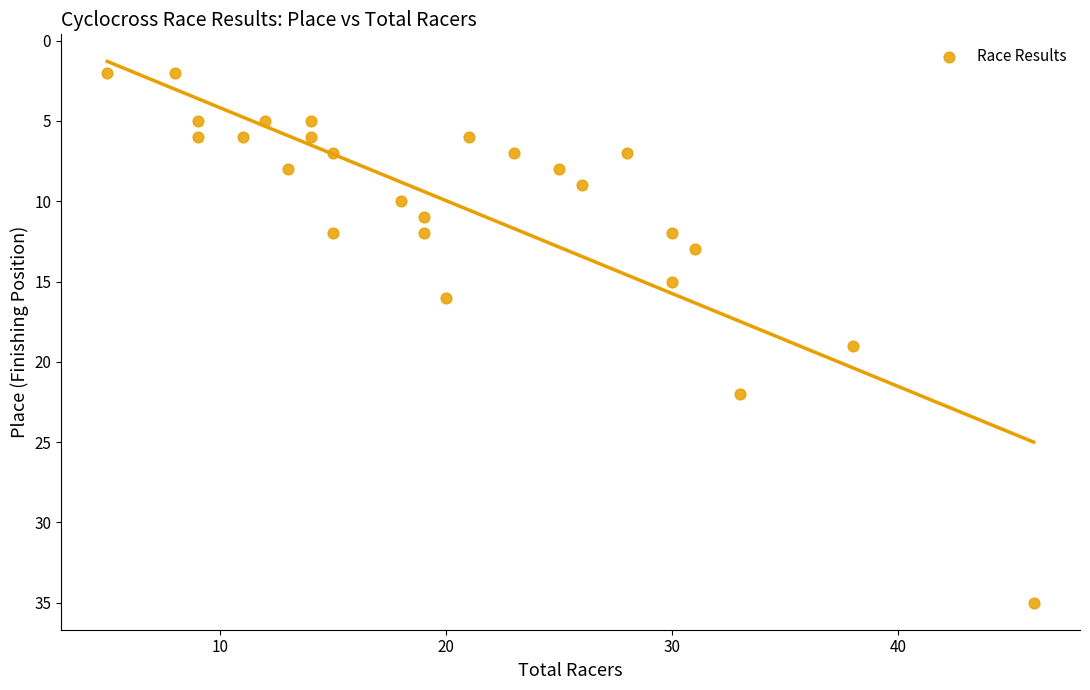

What is the range of X values (max minus min)?

41